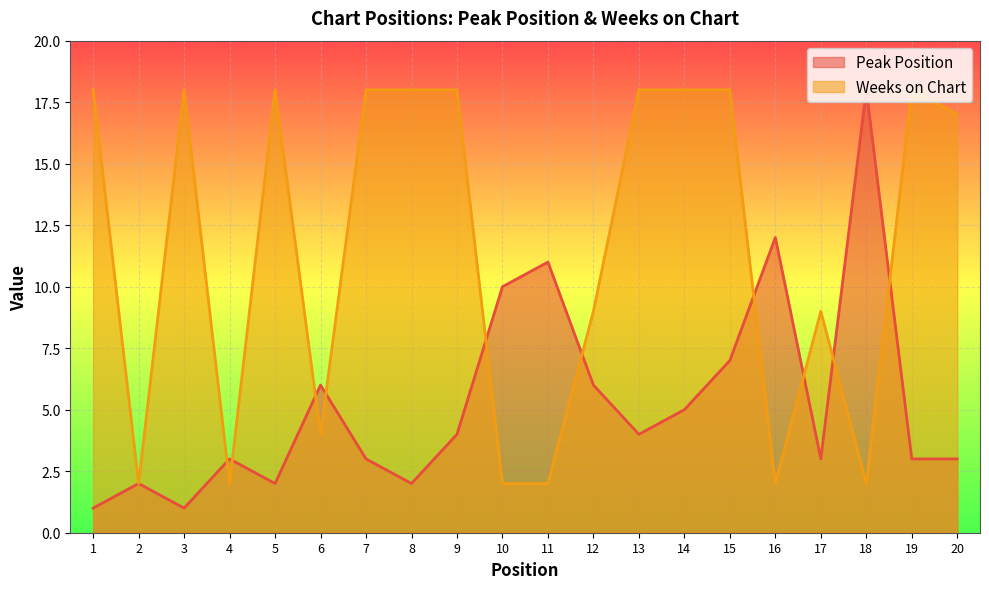

At 7, list the series in order from largest to smallest.

Weeks on Chart, Peak Position